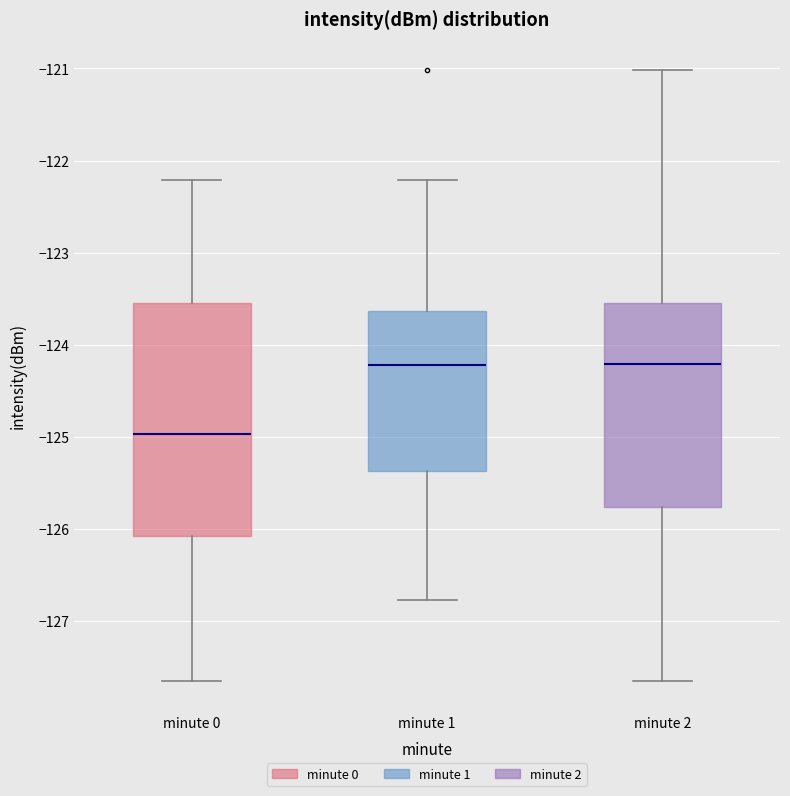

Reading left to right, transcribe this box plot: for each box, give where its median line is, the range the box spans, and where its two whiskers end, as read against the y-axis. The values are not printed on the chart, so give them approximately, as read against the axis.

minute 0: median -125.0, box -126.1 to -123.5, whiskers -127.7 to -122.2
minute 1: median -124.2, box -125.4 to -123.6, whiskers -126.8 to -122.2
minute 2: median -124.2, box -125.8 to -123.5, whiskers -127.7 to -121.0